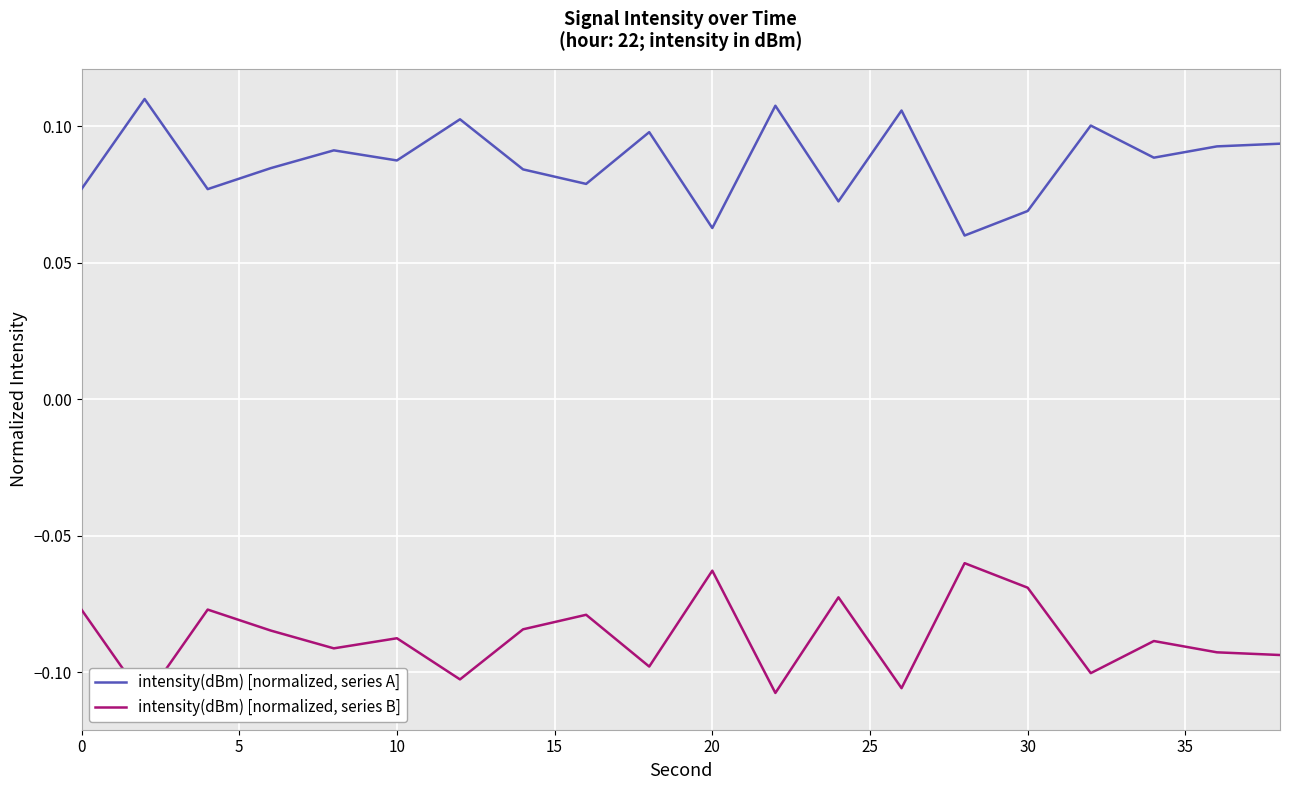

Is it true that intensity(dBm) [normalized, series A] equals 0.0 at 20?

False